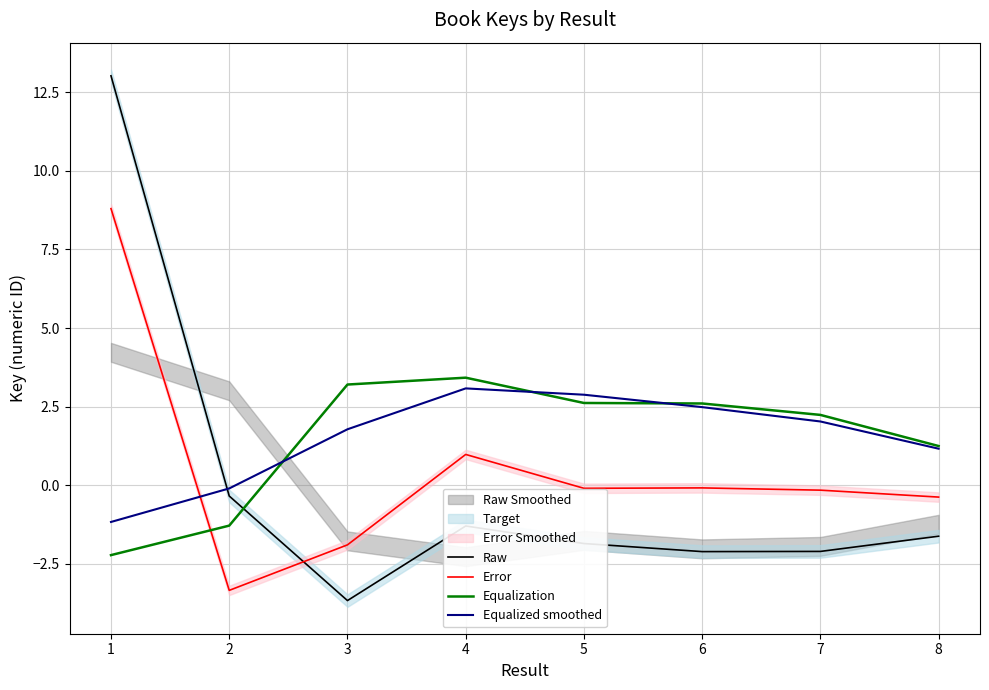

True or false: Raw has a value of -0.5 at 8.

False